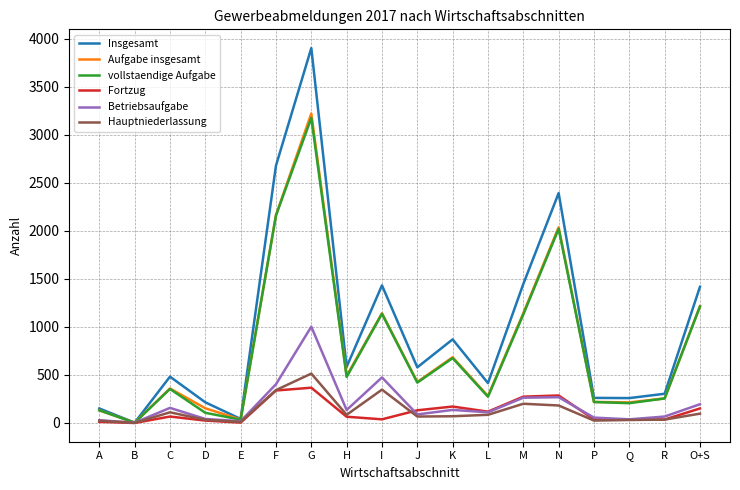

True or false: Insgesamt has a value of 4343 at F.

False